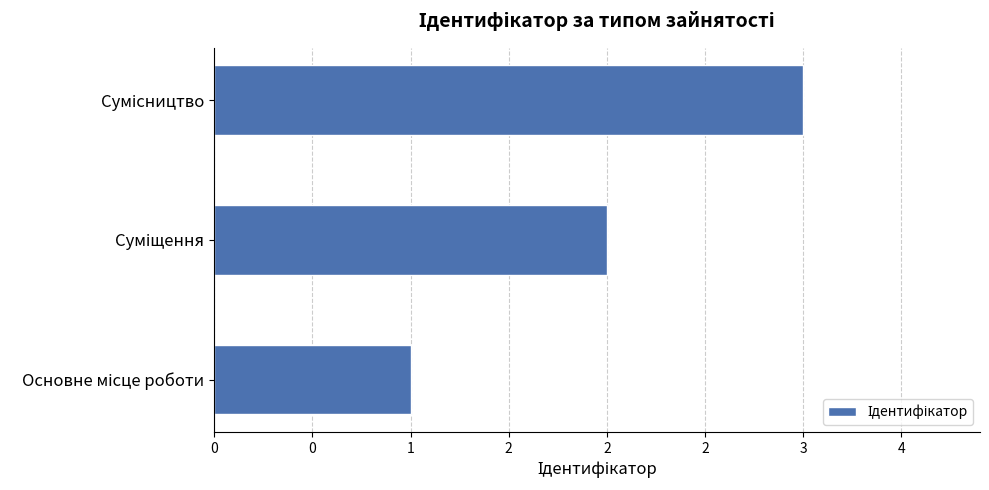

What is the smallest value displayed?

1